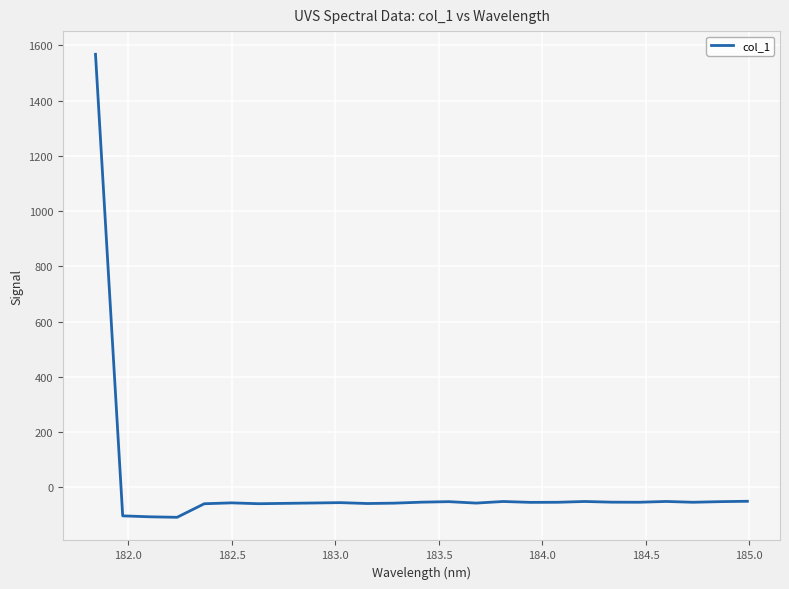

What is the maximum value shown in the chart?

1567.8